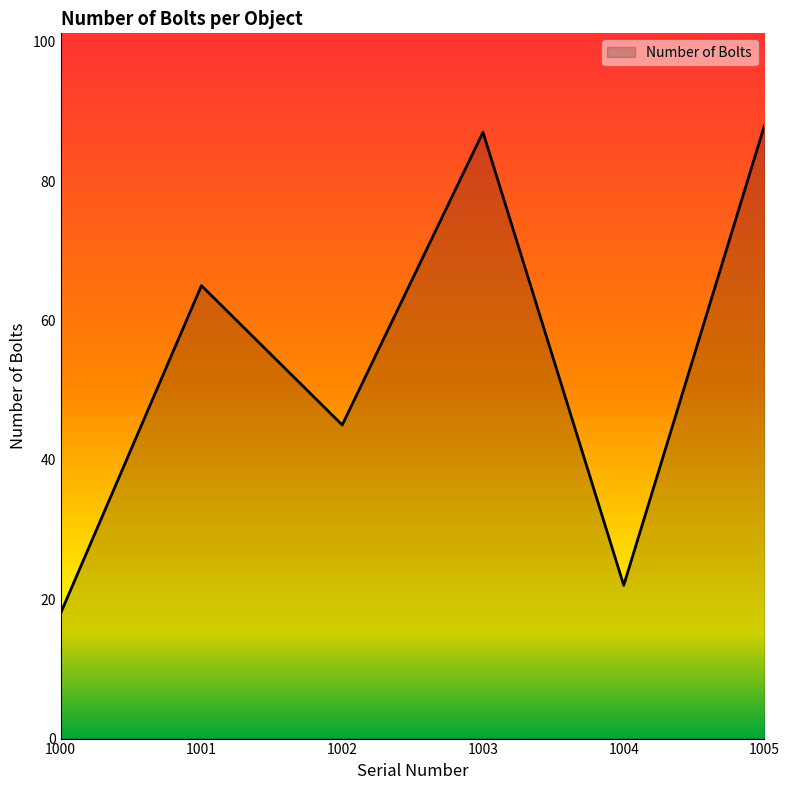

Reading left to right, extract all data points from this chart.

1000=18	1001=65	1002=45	1003=87	1004=22	1005=88